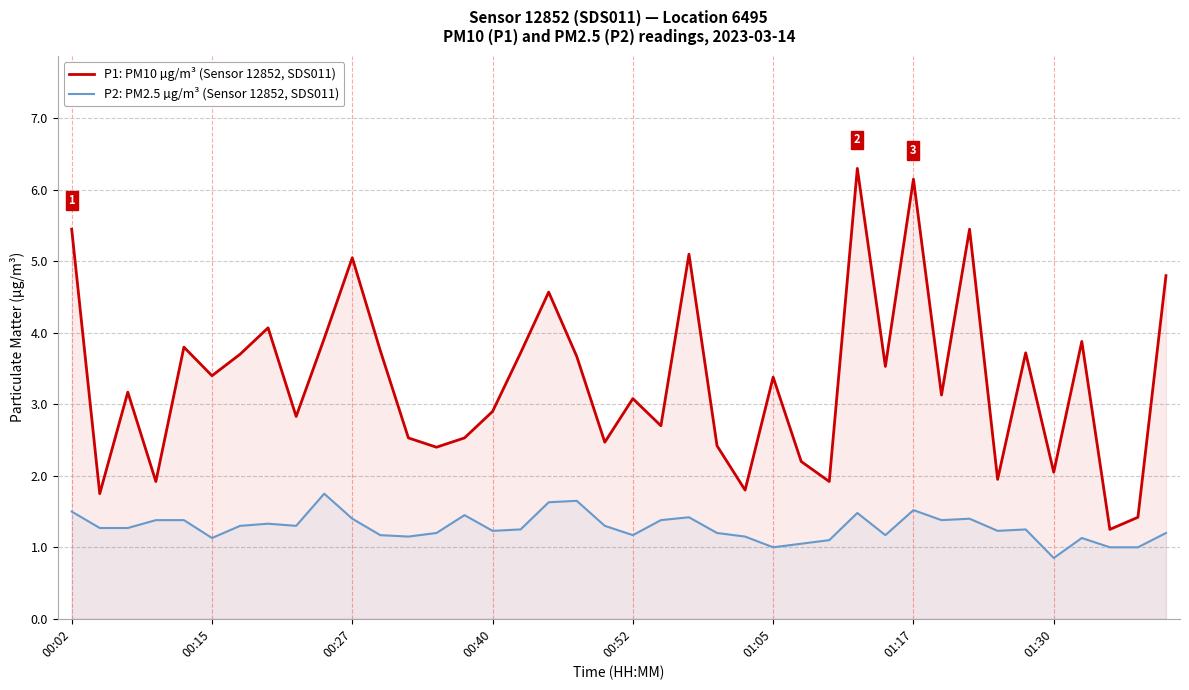

What is the greatest value displayed?

6.3